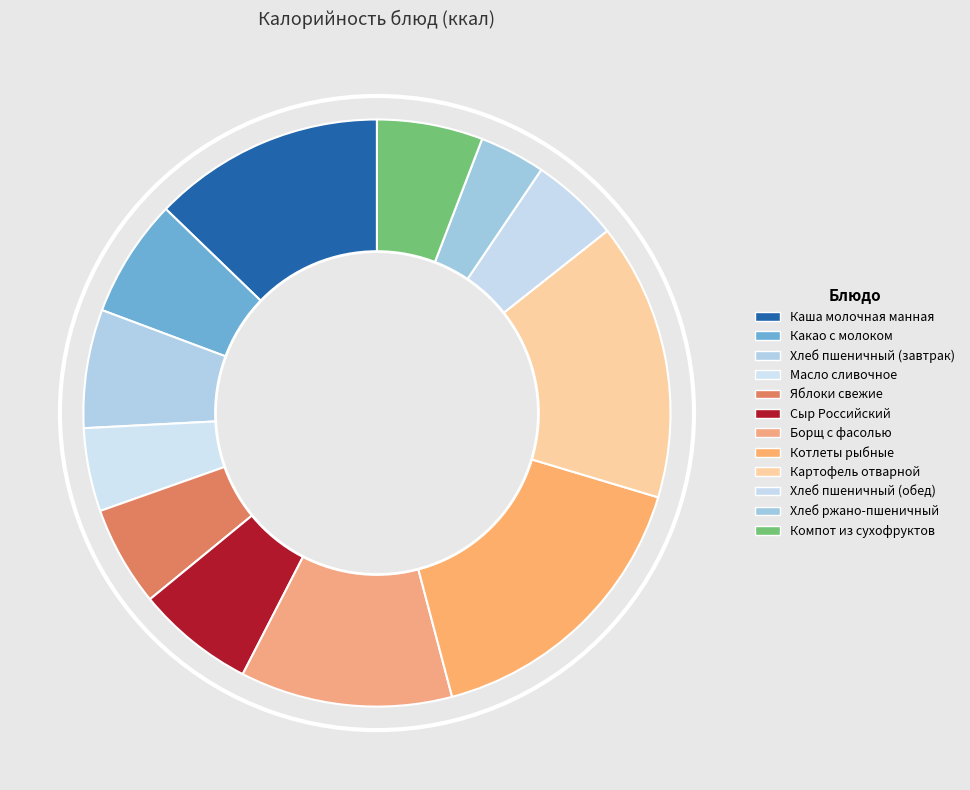

How many segments does this pie chart have?

12